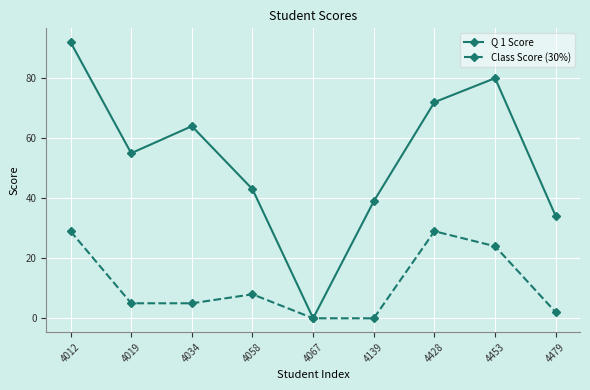

What is the difference between the highest and lowest values at 4012?

63